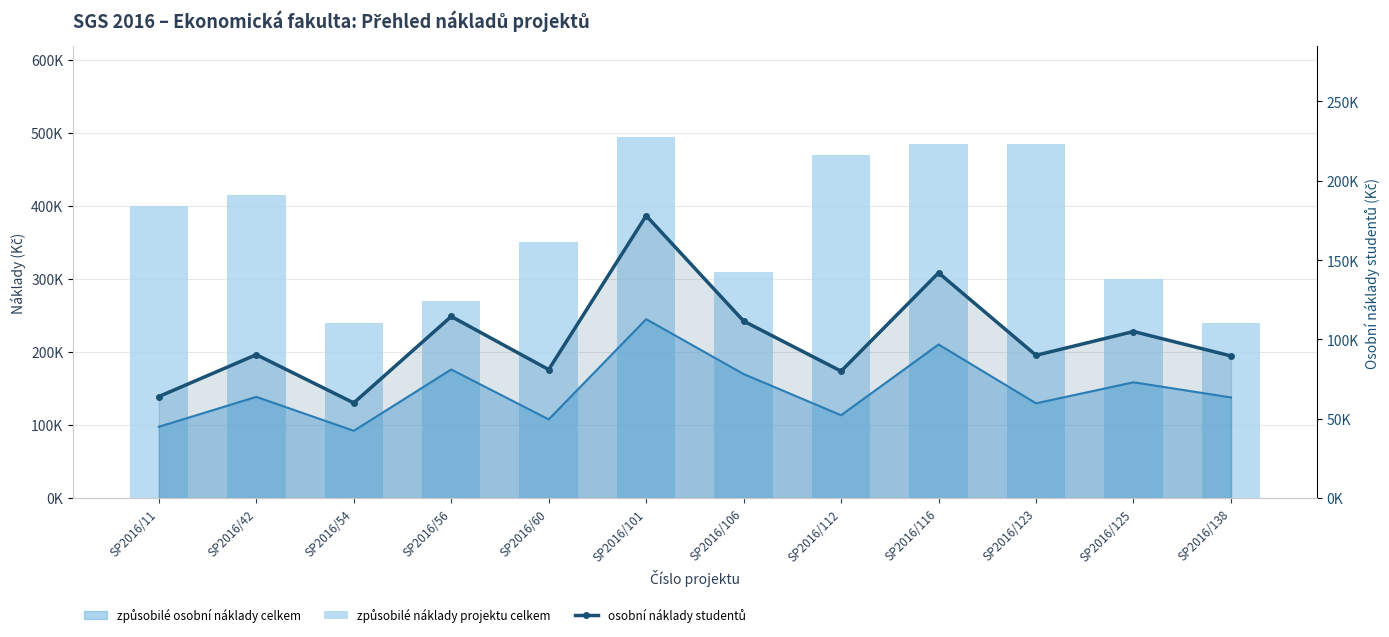

Rank the categories by způsobilé náklady projektu celkem value from highest to lowest.

SP2016/101, SP2016/116, SP2016/123, SP2016/112, SP2016/42, SP2016/11, SP2016/60, SP2016/106, SP2016/125, SP2016/56, SP2016/54, SP2016/138